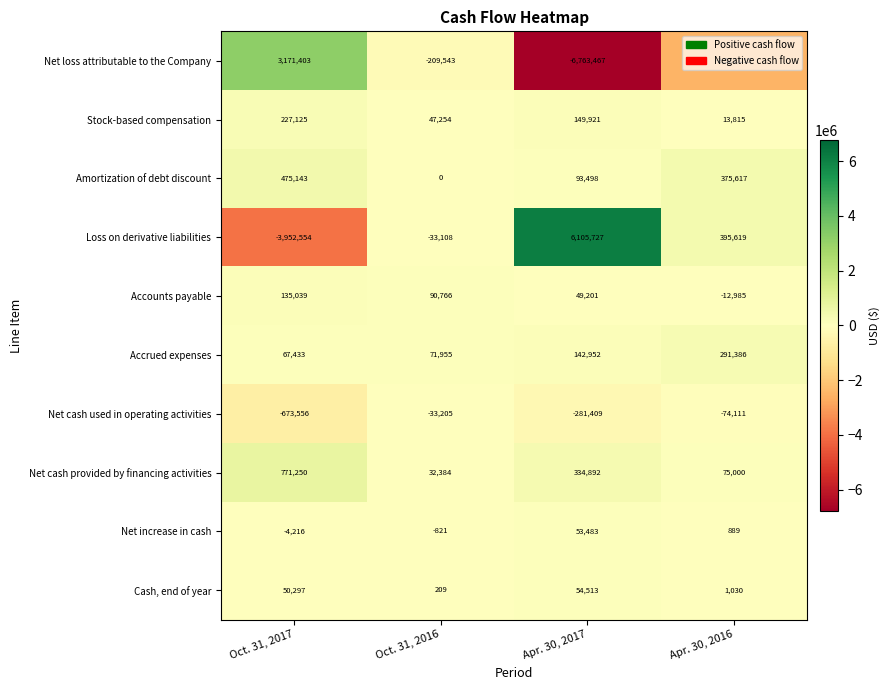

True or false: Loss on derivative liabilities has a value of 395619 at Apr. 30, 2016.

True